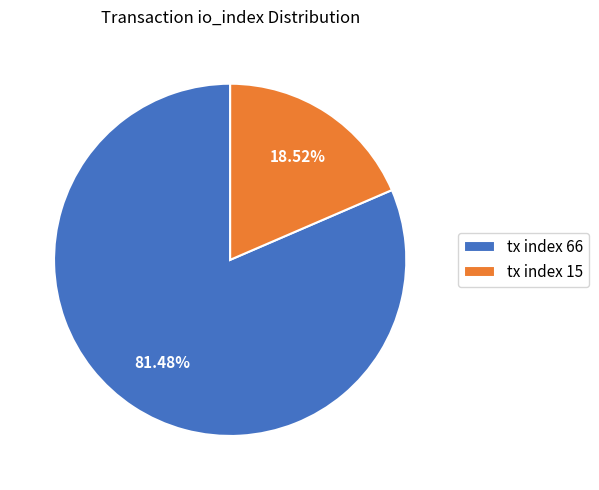

Rank the categories by value from lowest to highest.

tx index 15, tx index 66